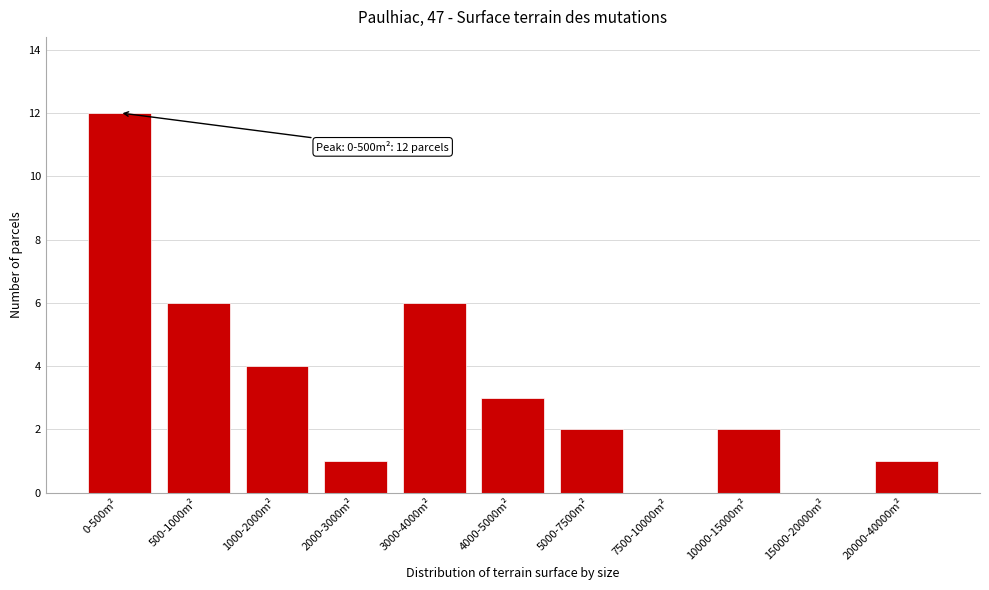

Reading right to left, list all the values displayed in this chart.

20000-40000m²=1	15000-20000m²=0	10000-15000m²=2	7500-10000m²=0	5000-7500m²=2	4000-5000m²=3	3000-4000m²=6	2000-3000m²=1	1000-2000m²=4	500-1000m²=6	0-500m²=12